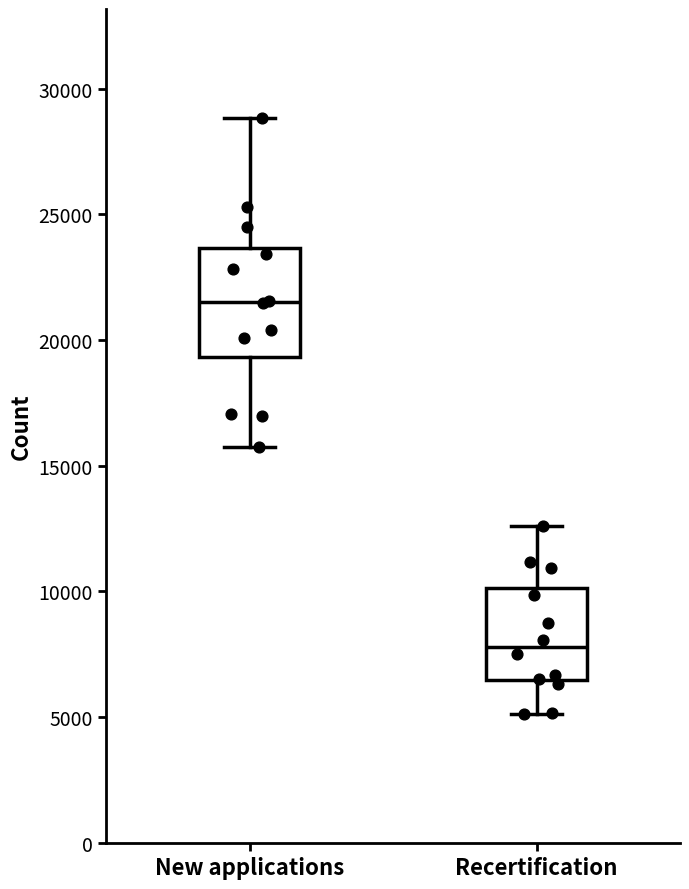

Which box has the lowest median line?

Recertification